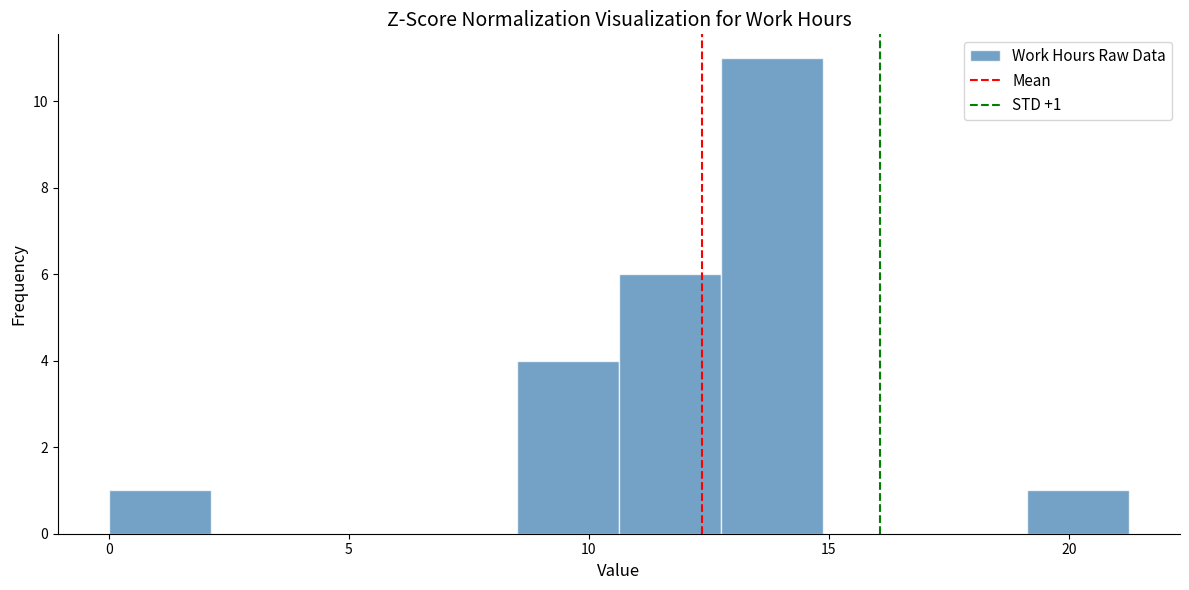

Over which range of the x-axis is the bar tallest?

13.0 to 15.0